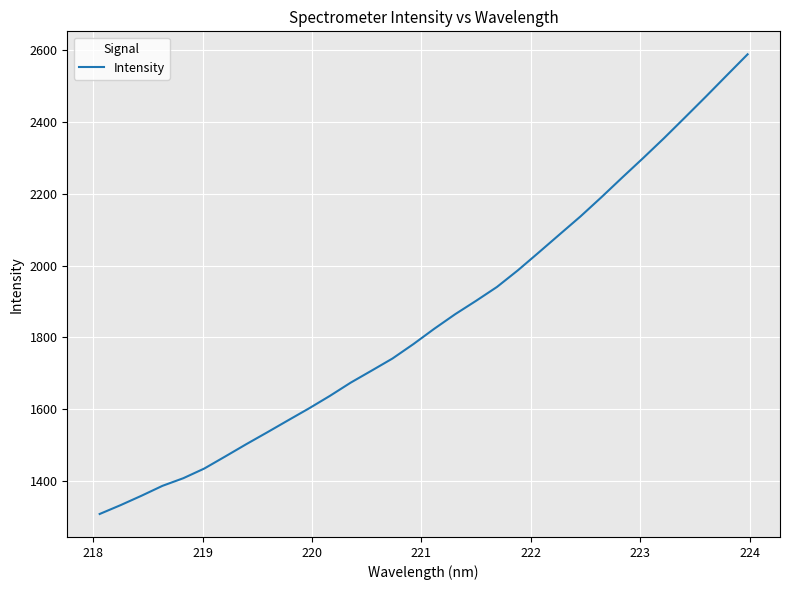

What is the maximum value shown in the chart?

2588.5